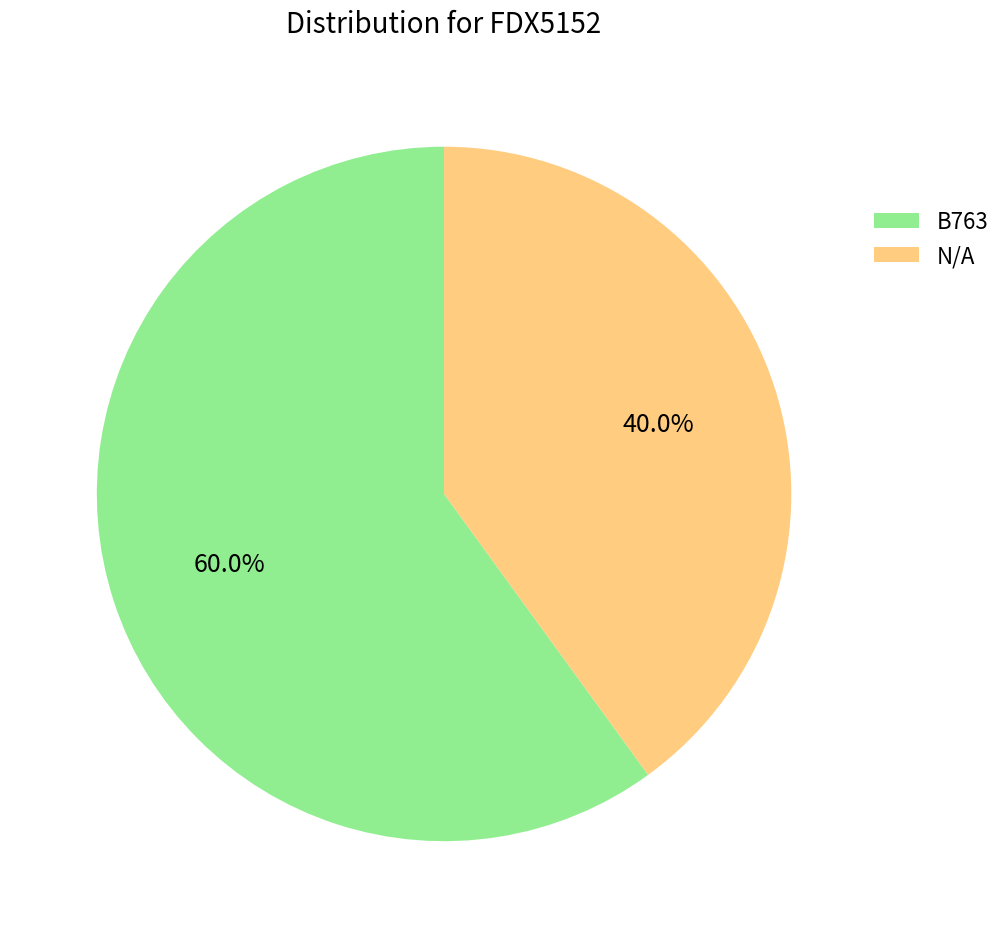

How many slices are in this pie chart?

2